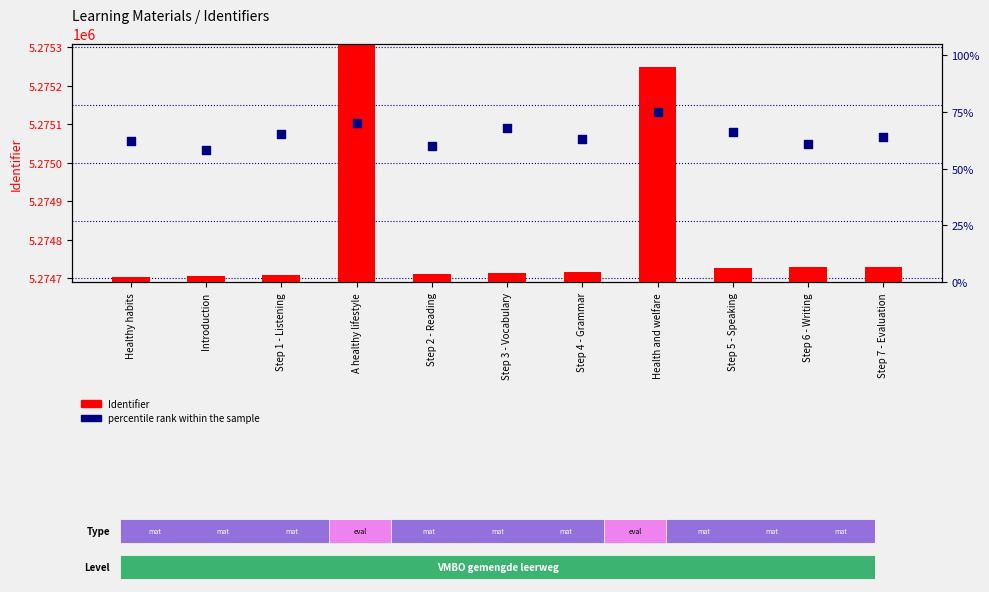

Which series has the widest spread of Y values?

Identifier